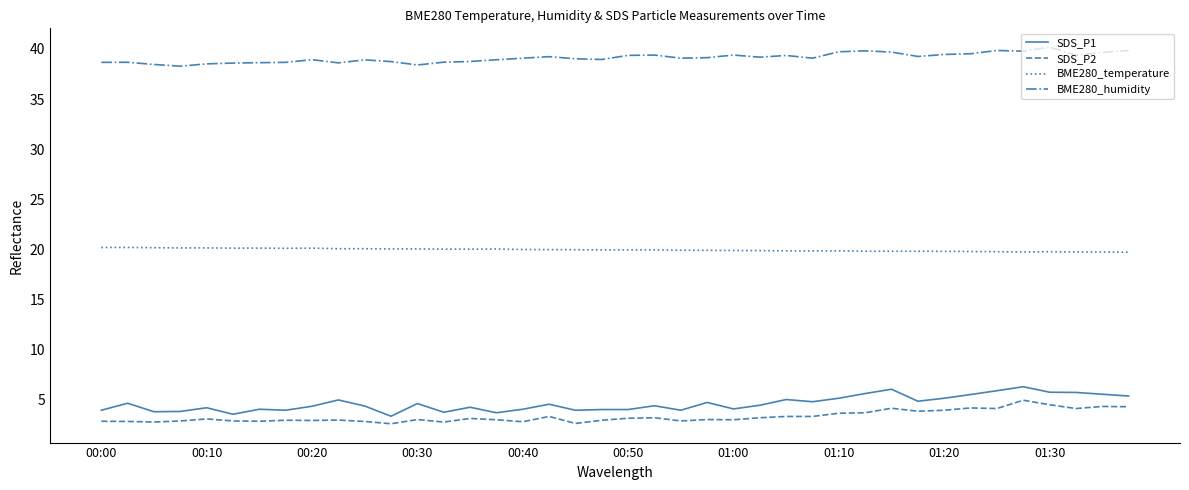

What is the minimum value for SDS_P1?

3.3